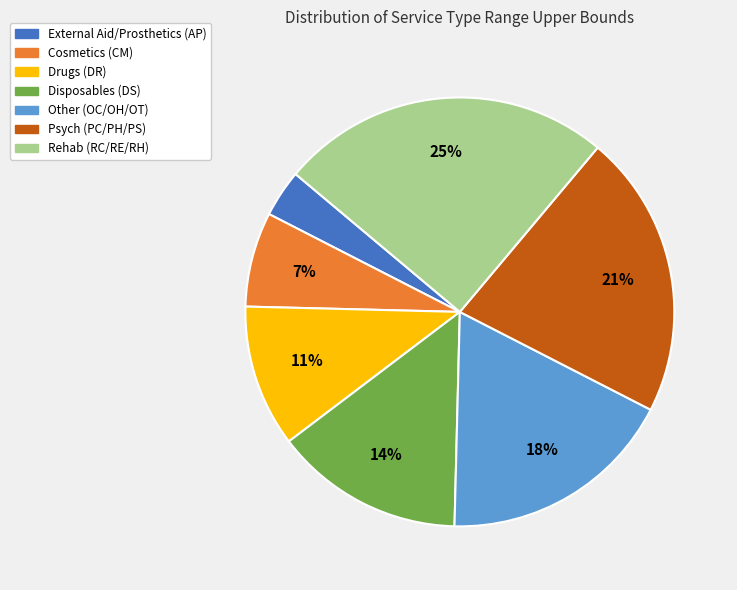

What is the largest slice in the pie chart?

Rehab (RC/RE/RH)